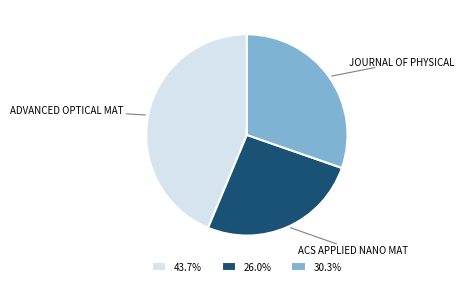

Do 26.0% and 43.7% together represent more than half of the pie?

Yes